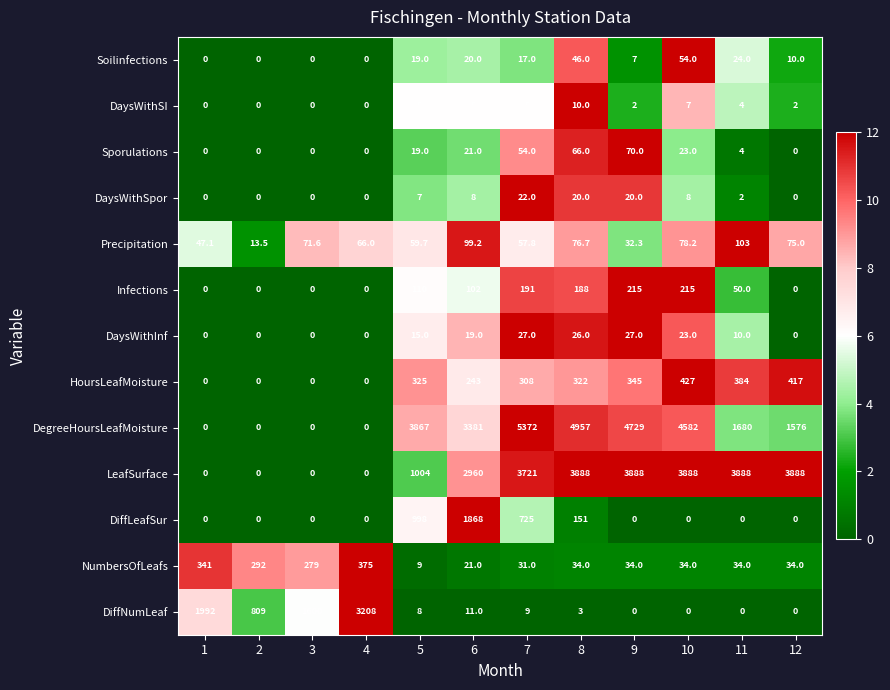

What is the average value of the HoursLeafMoisture series?

230.9